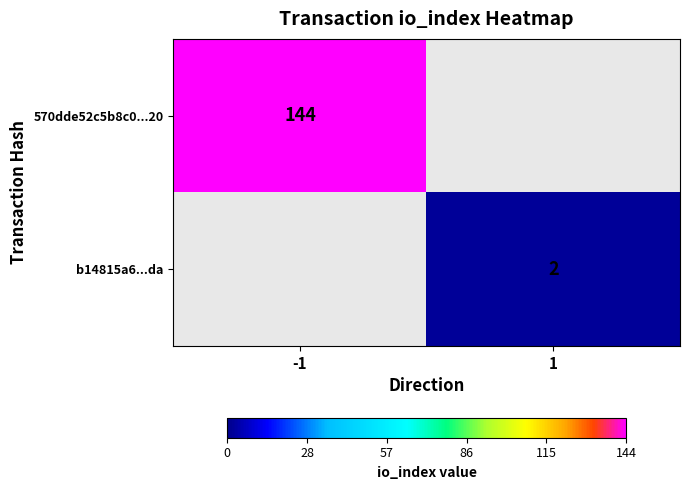

True or false: b14815a6...da has a value of 1 at 1.

False